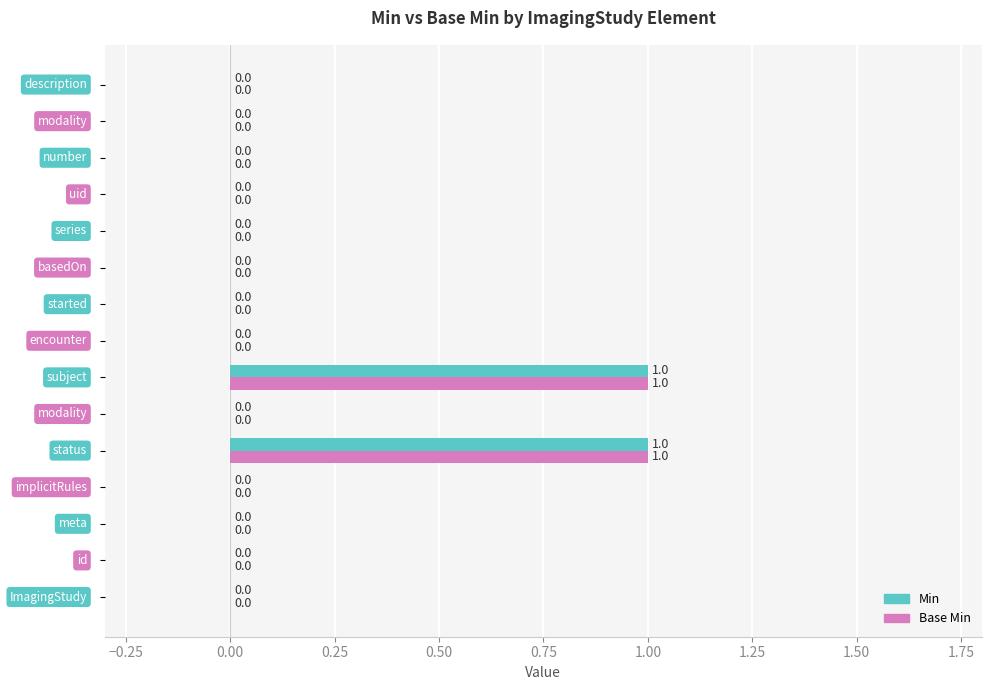

How many Base Min values are between 0 and 1?

15